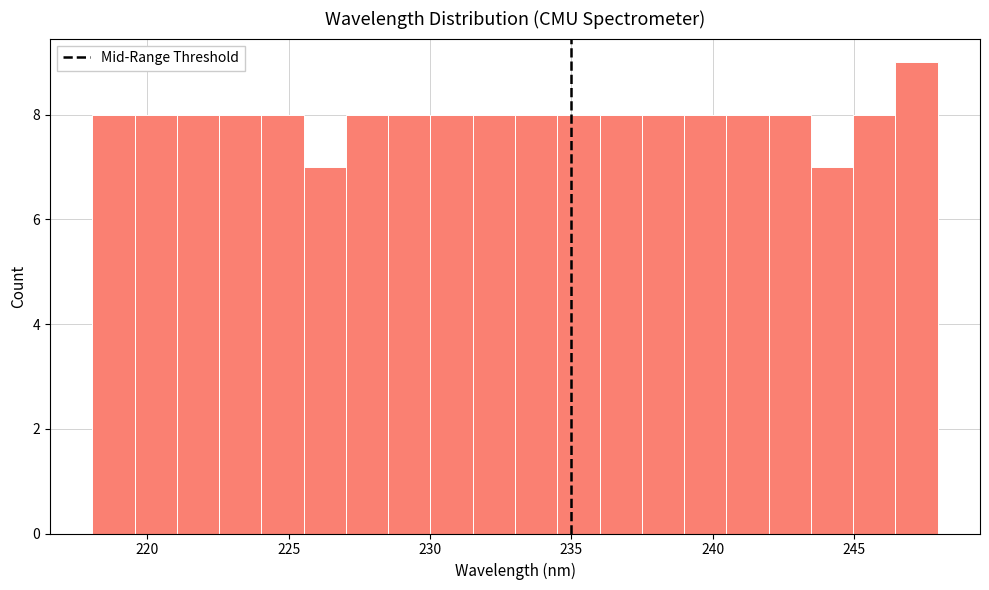

Around what value on the x-axis is the tallest bar? Give the approximate position of its centre, as read against the axis.

247.0